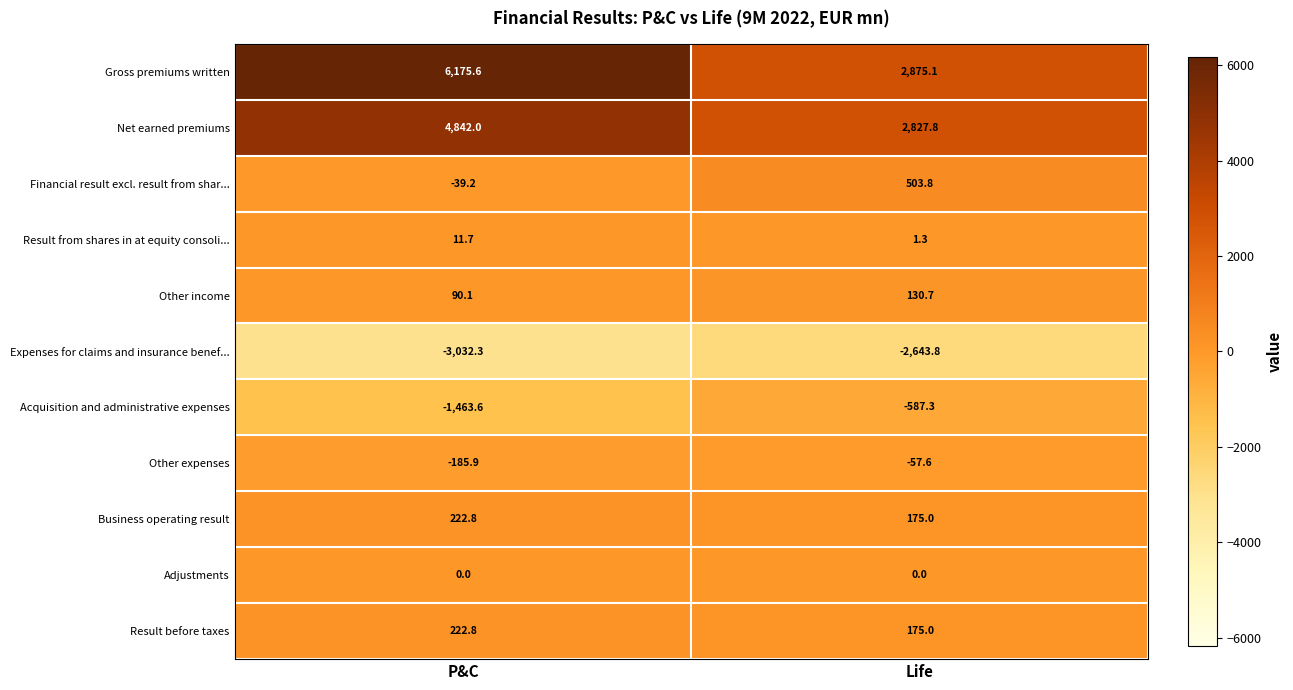

How many data points in Other income are above 130?

1